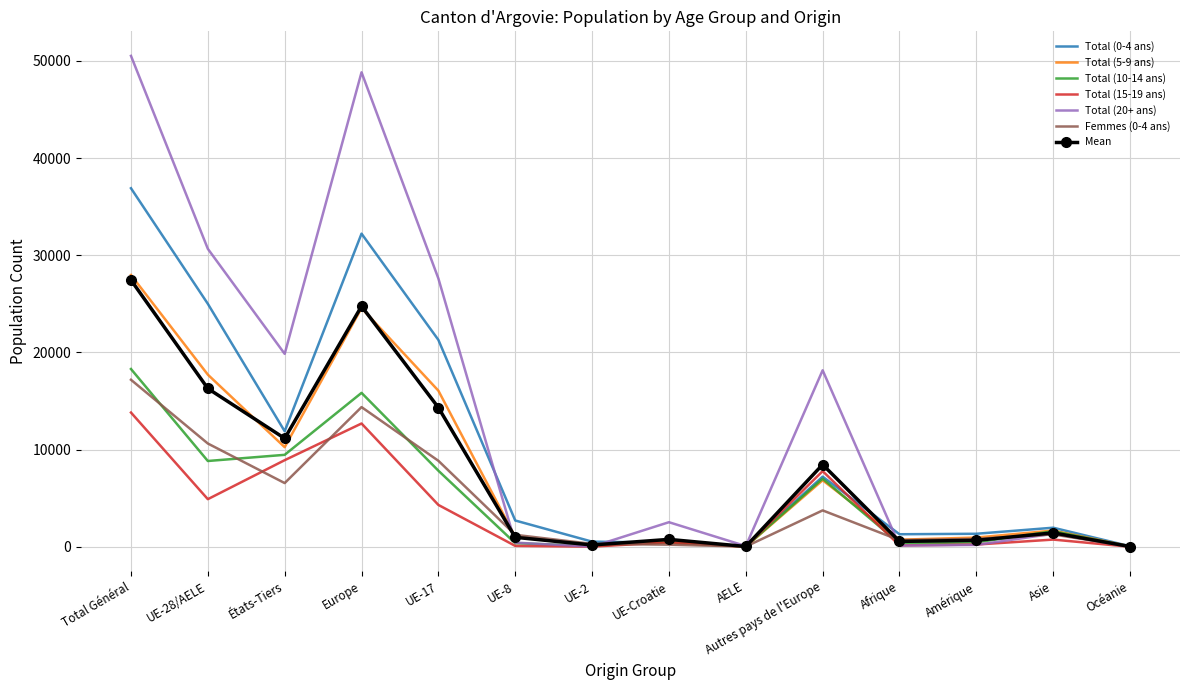

In Total (20+ ans), how many points are higher than both neighbors (excluding endpoints)?

4